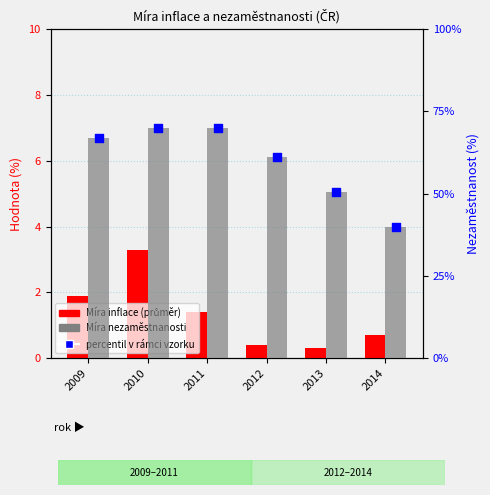

Is the value of Obecná míra nezaměstnanosti at 2010 greater than the value of Míra inflace (průměr) at 2010?

Yes